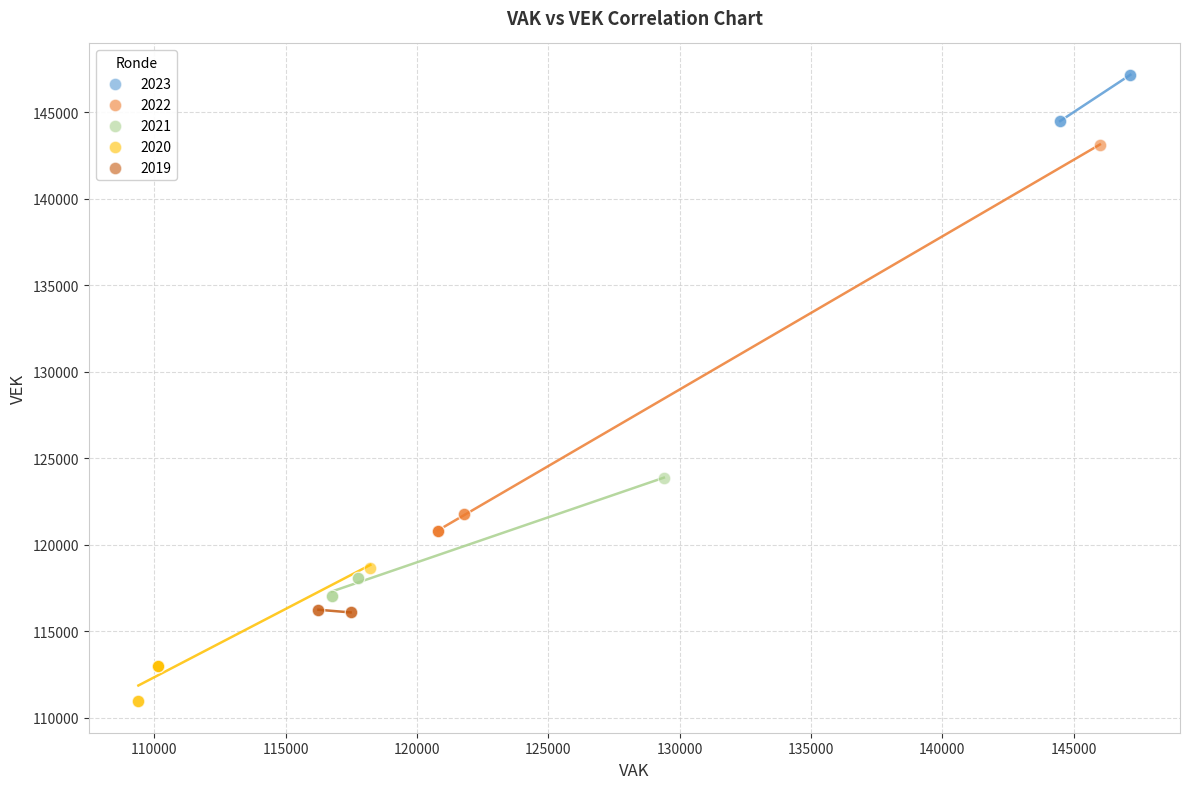

Which series contains the highest Y value?

2023